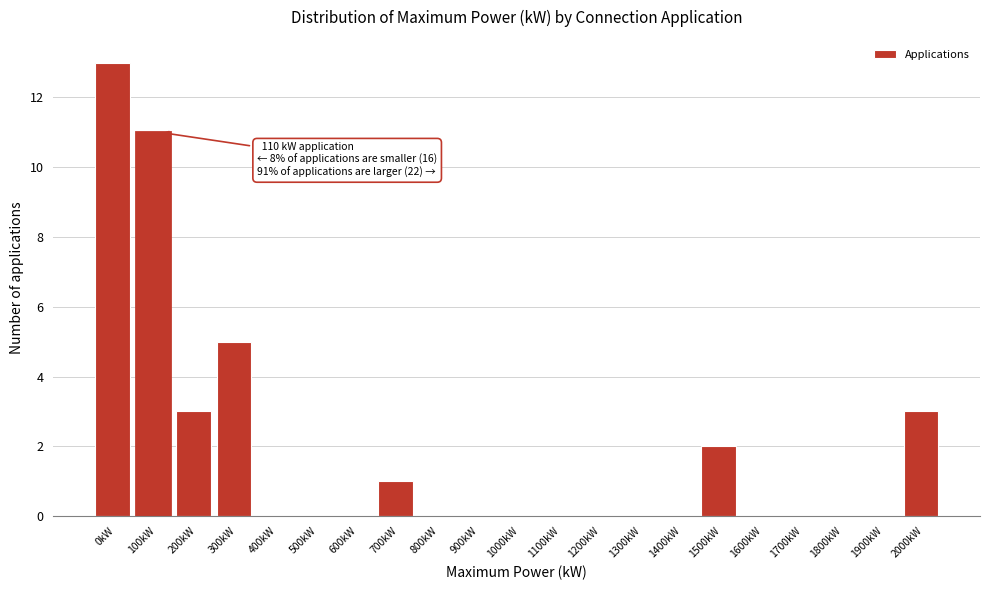

Reading left to right, transcribe all the data shown in this chart.

0kW=13	100kW=11	200kW=3	300kW=5	400kW=0	500kW=0	600kW=0	700kW=1	800kW=0	900kW=0	1000kW=0	1100kW=0	1200kW=0	1300kW=0	1400kW=0	1500kW=2	1600kW=0	1700kW=0	1800kW=0	1900kW=0	2000kW=3